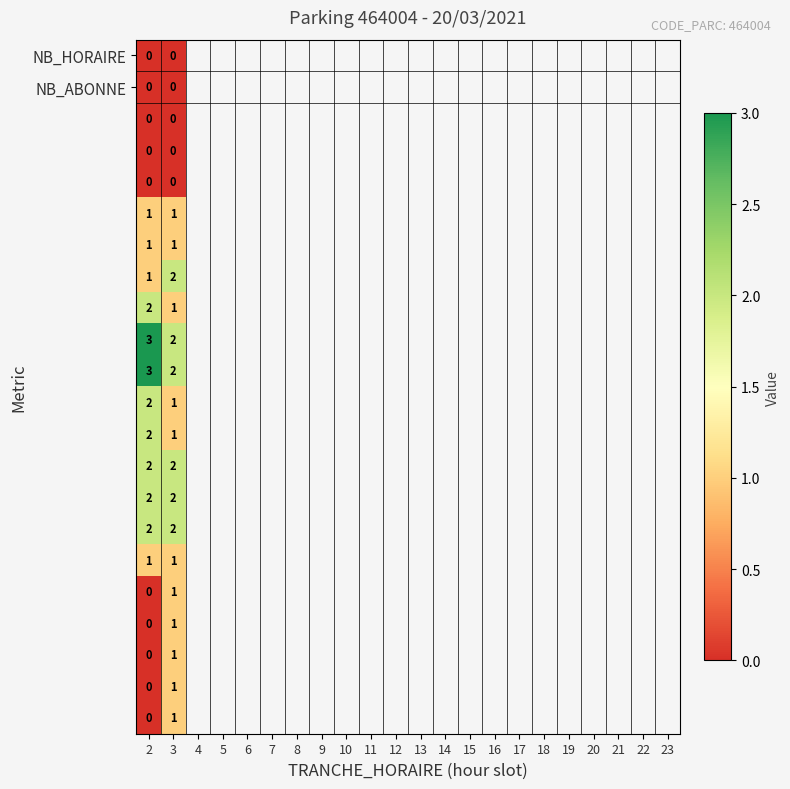

What is the total value across all series at 3?

23